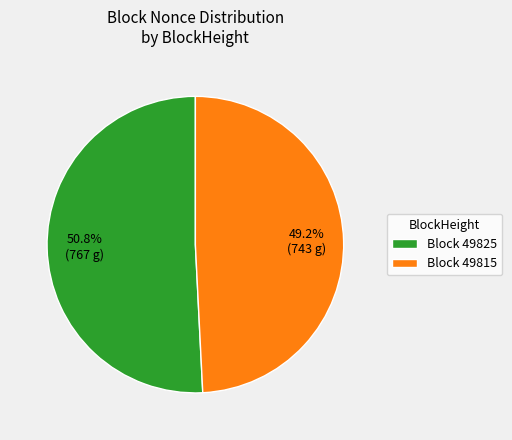

Which category has the smallest portion of the pie?

Block 49815